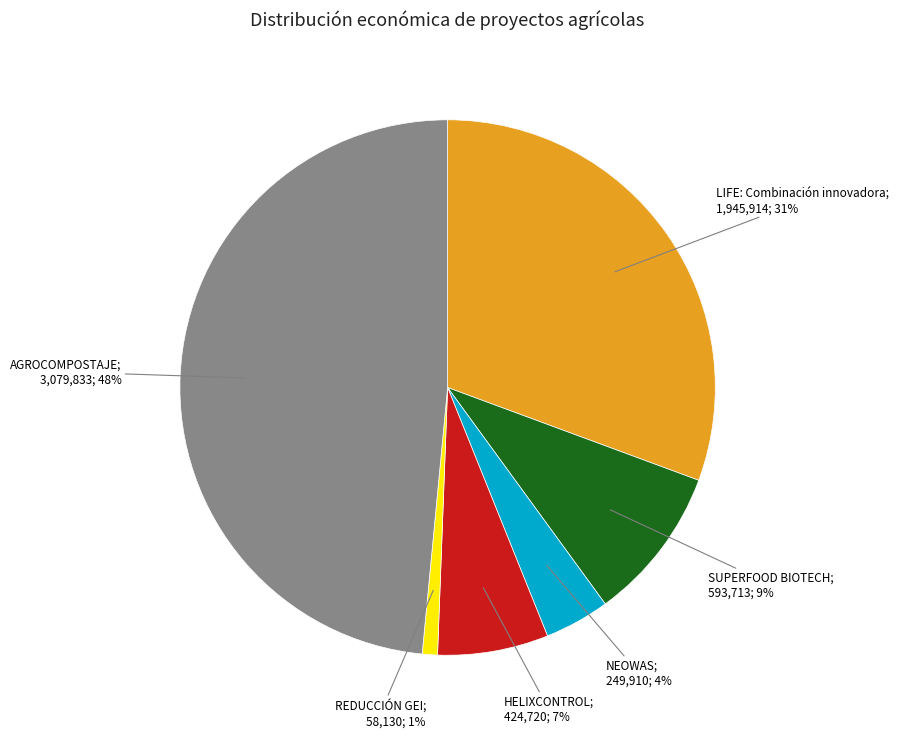

Is there a majority slice in this chart?

No